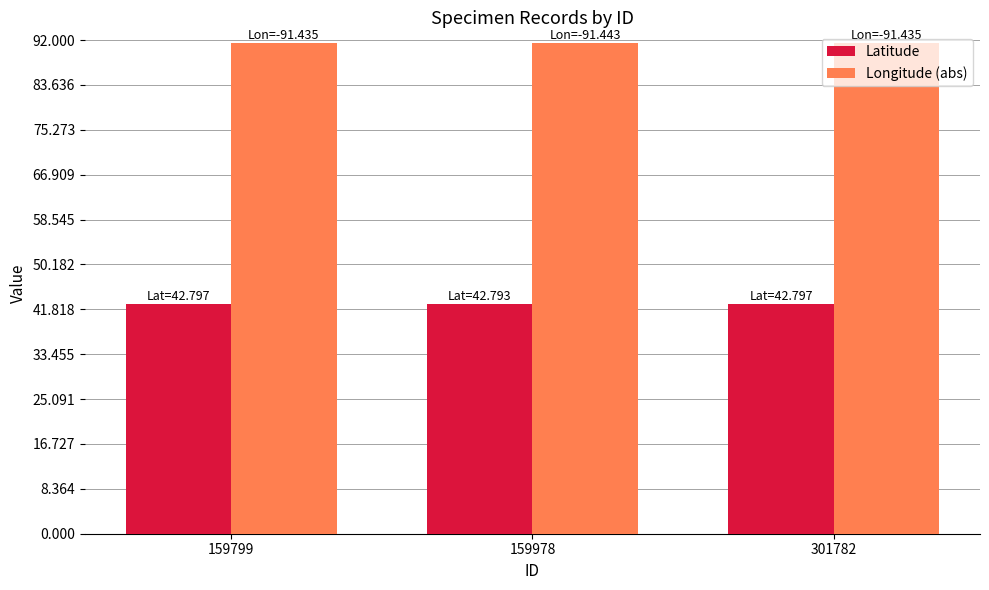

What is the average value of the Latitude series?

42.8